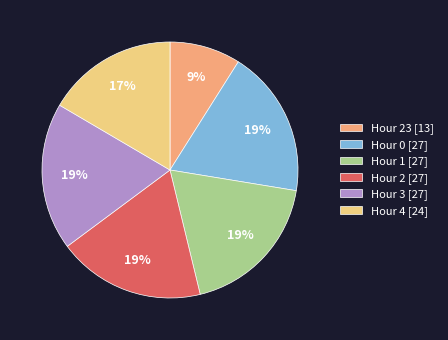

Which category has the smallest portion of the pie?

Hour 23 [13]